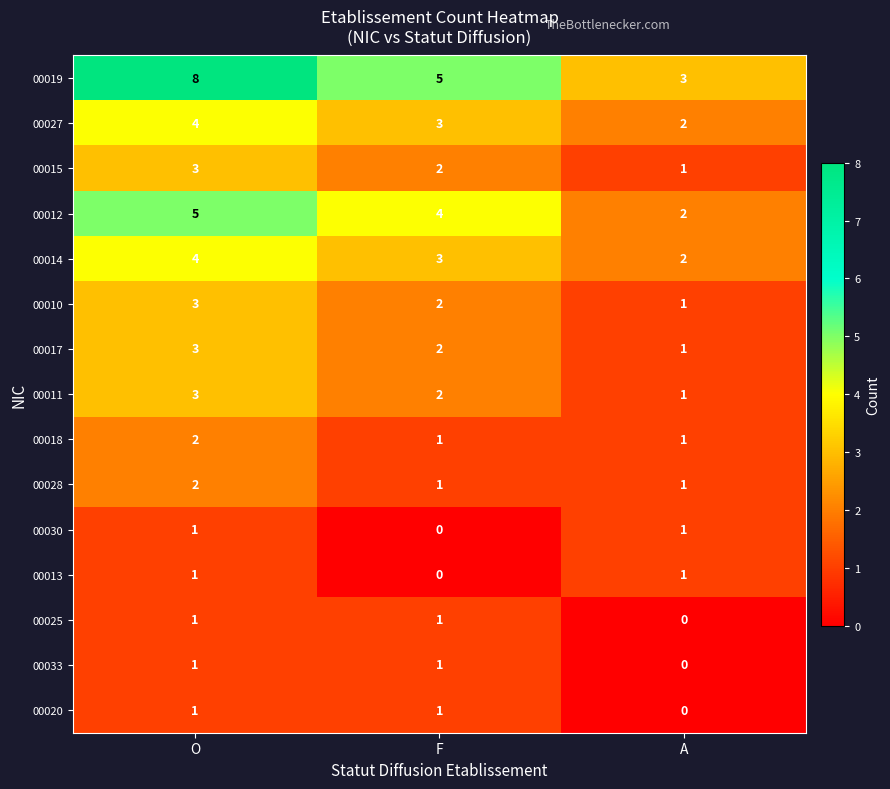

Is the value of 00033 at A greater than the value of 00014 at F?

No